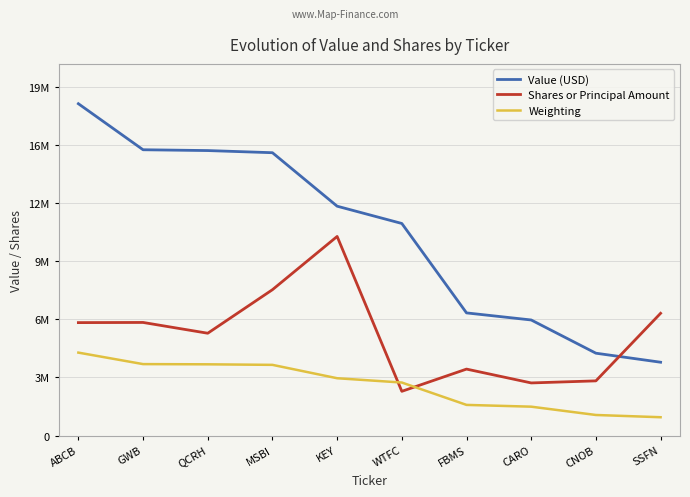

What are all the series names shown in the legend?

Value (USD), Shares or Principal Amount, Weighting